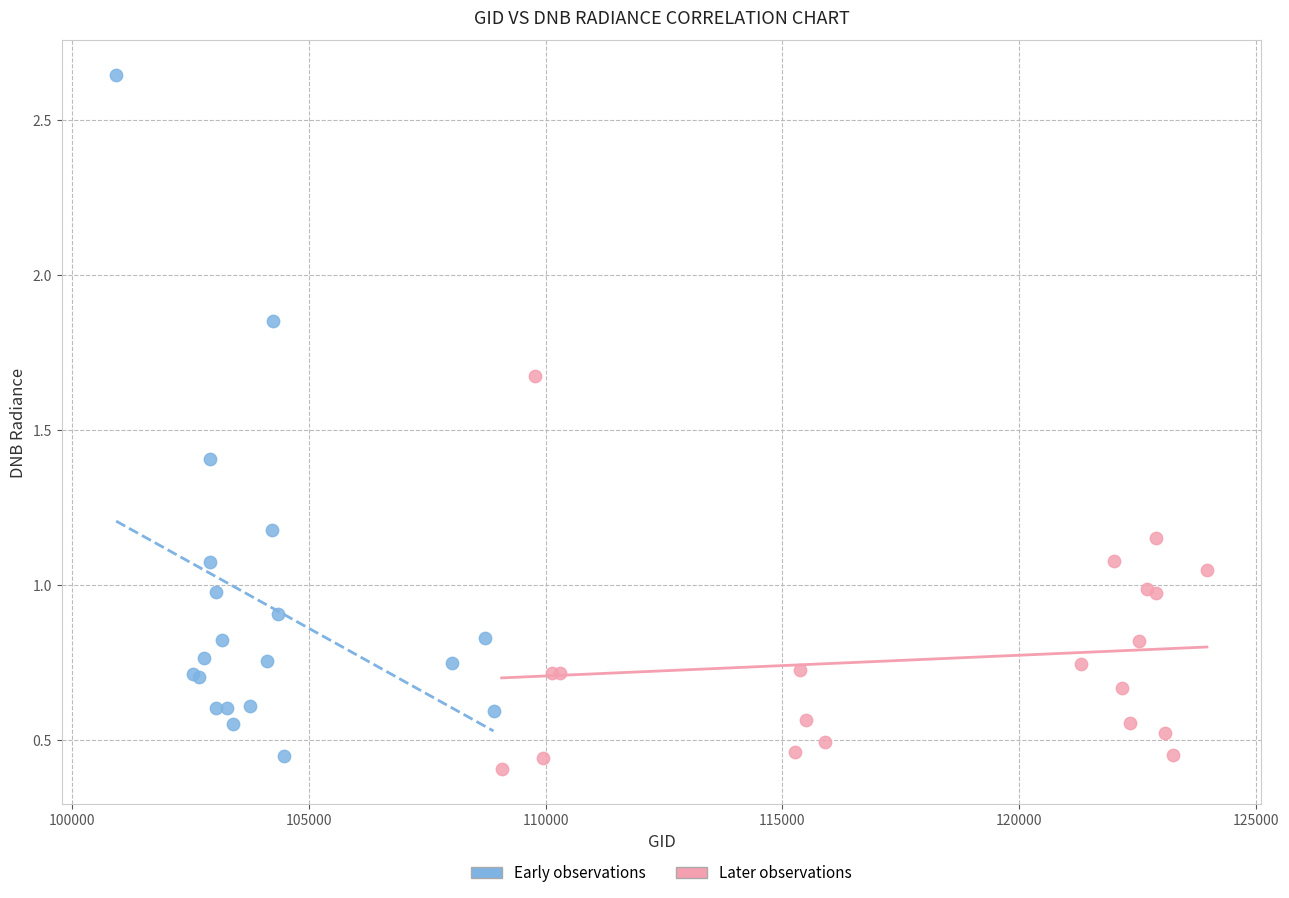

What are all the series names shown in the legend?

Early observations, Later observations